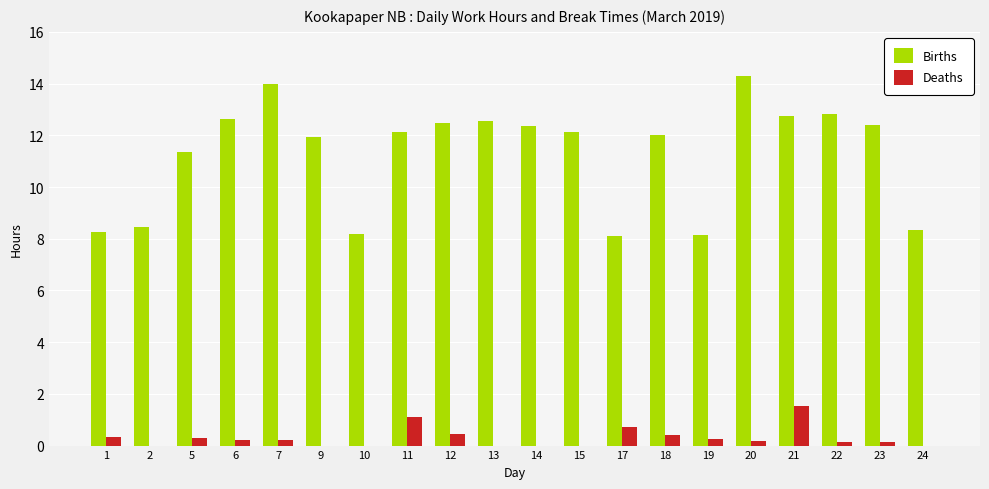

Is it true that Deaths equals -0.5 at 2?

False